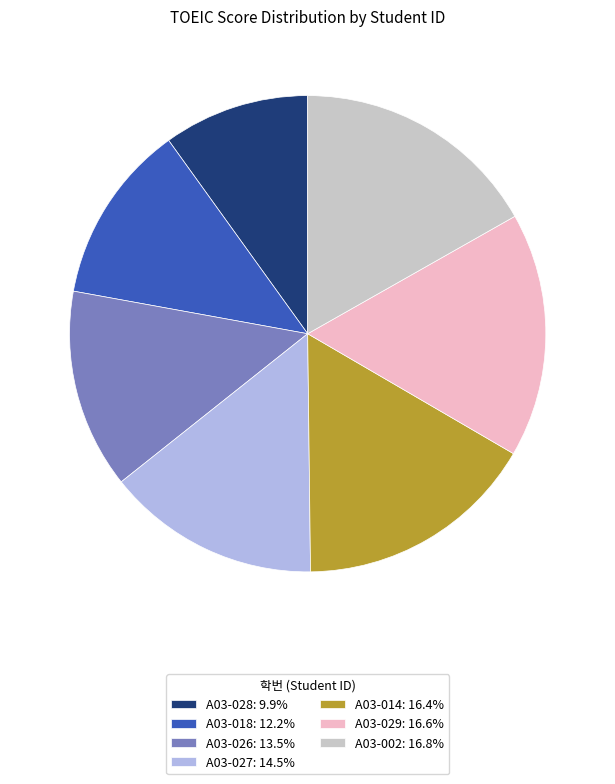

Is there a majority slice in this chart?

No